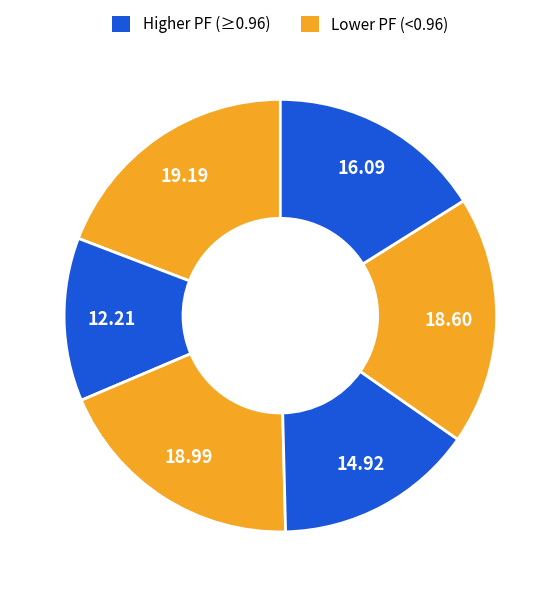

Count the number of slices in the pie.

6